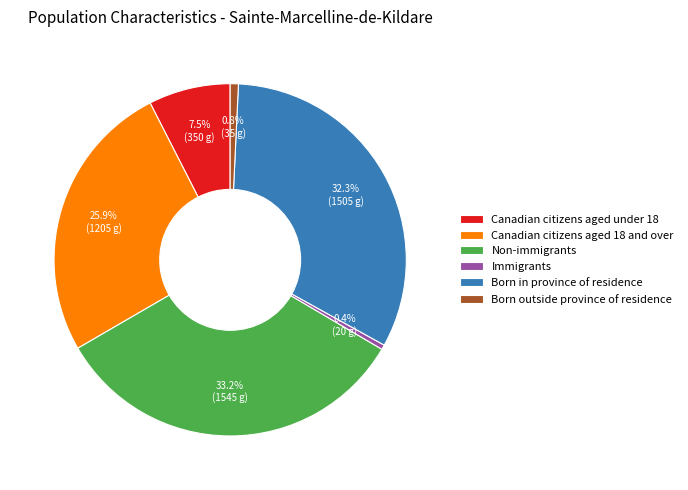

Which slice is the largest?

Non-immigrants